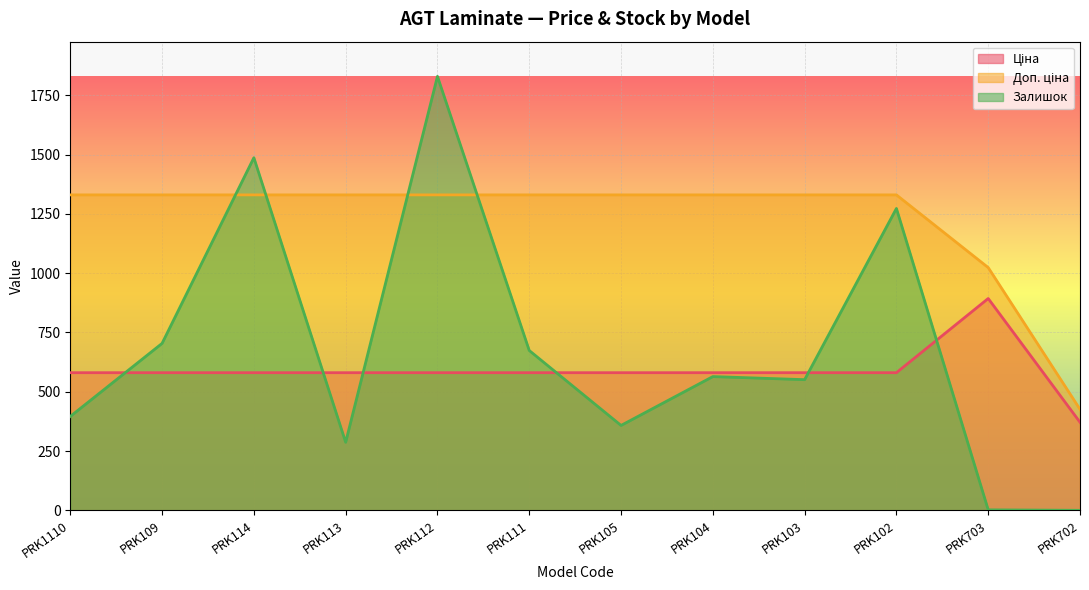

Which series has the widest spread of values?

Залишок